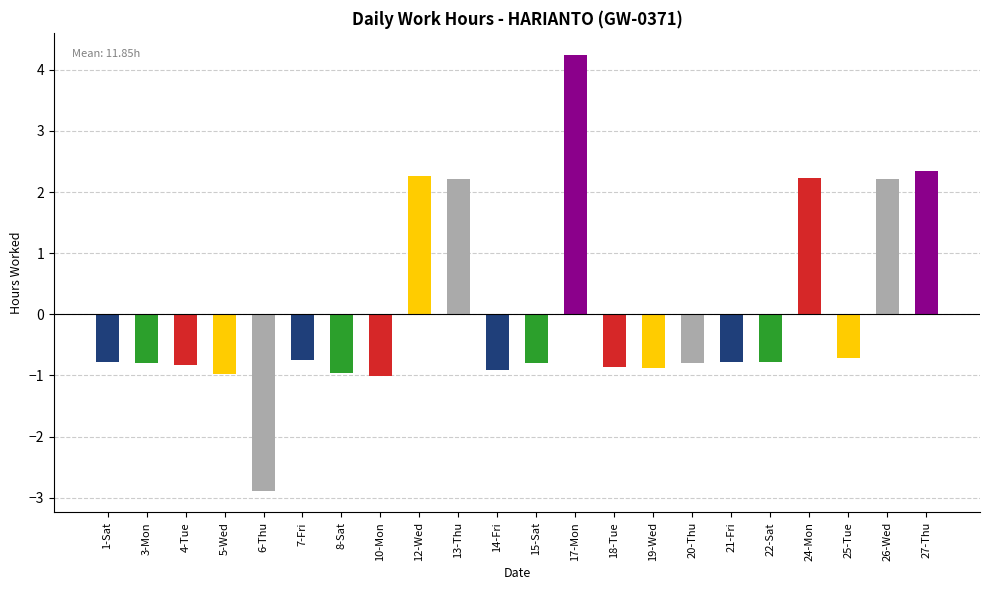

Does the chart contain any negative values?

Yes